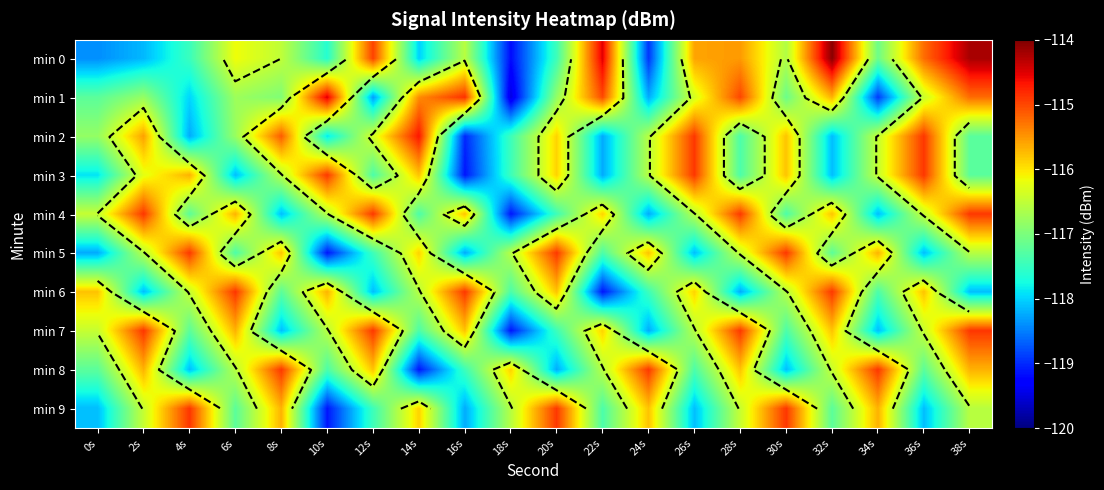

What is the sum of the min 2 values at 28s and 2s?

-232.9